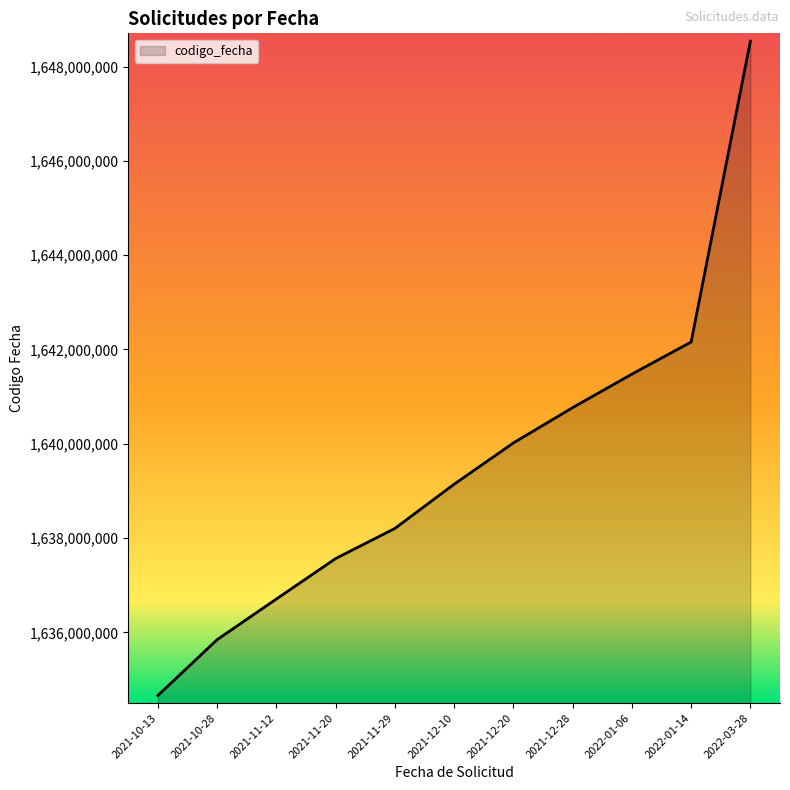

Which has a higher value, 2021-12-28 or 2021-10-28?

2021-12-28